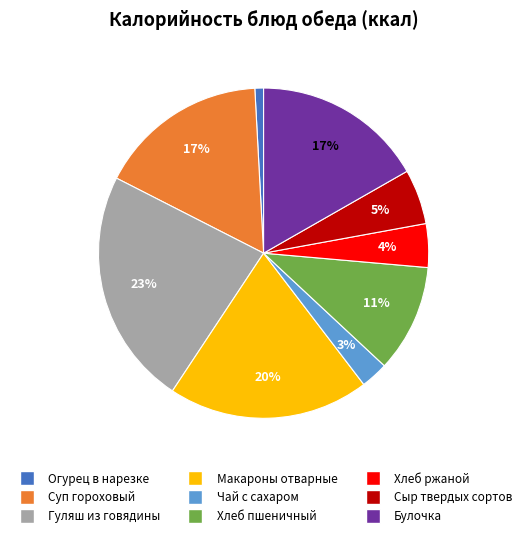

Is the sum of Гуляш из говядины and Суп гороховый greater than half?

No